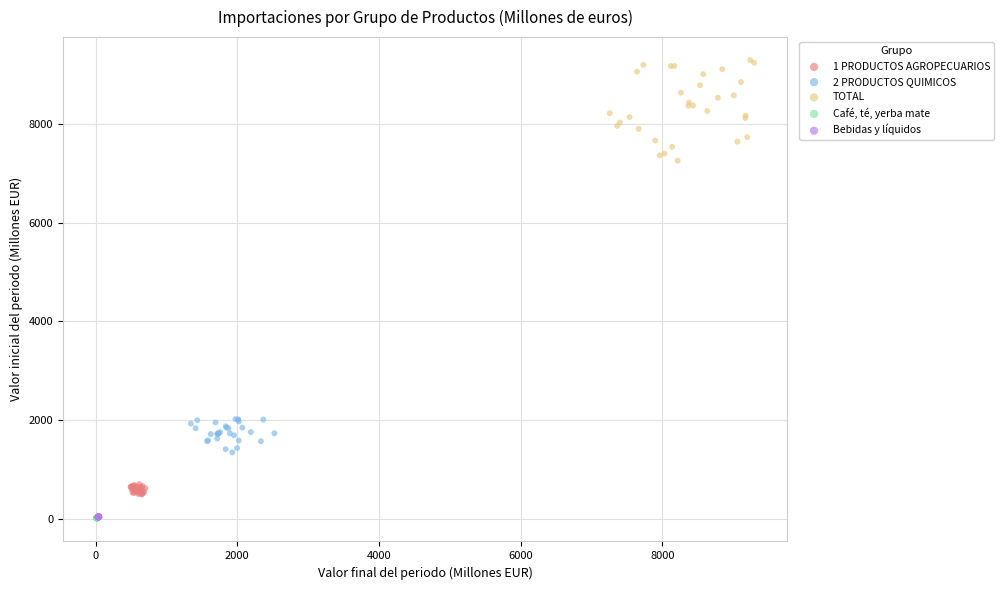

Which series has the largest Y range (max minus min)?

TOTAL